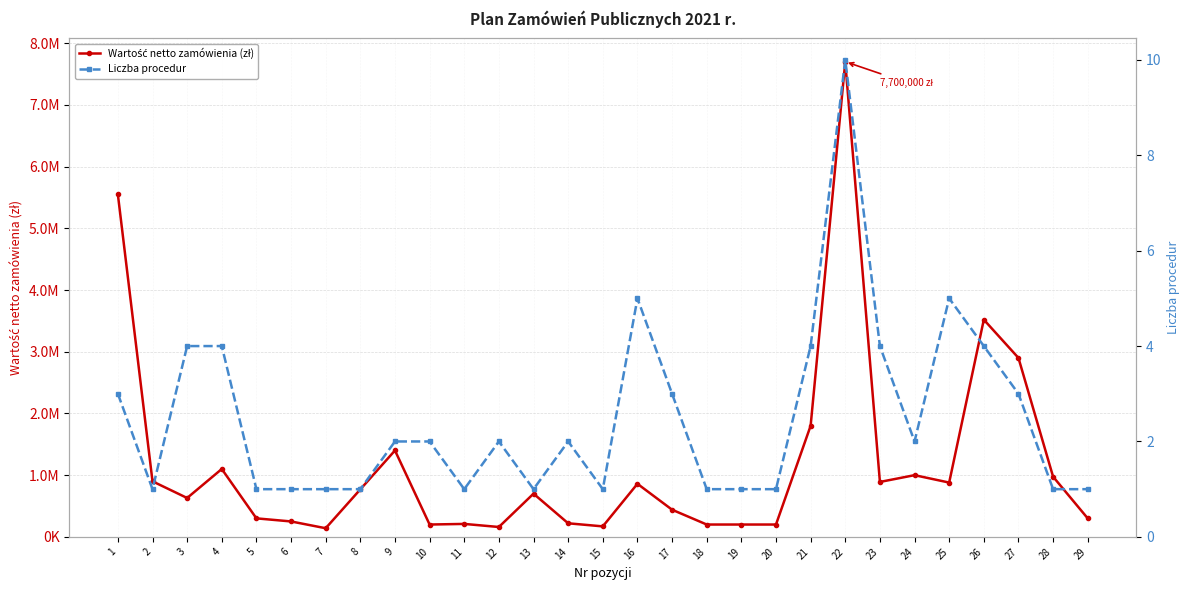

Reading right to left, what are all the values shown in this chart?

Wartość netto zamówienia (zł): 300000	975000	2900000	3520000	880000	1000000	890000	7700000	1800000	200000	200000	200000	440000	860000	170000	220000	700000	160000	210000	200000	1400000	770000	140000	250000	300000	1100000	630000	900000	5550000
Liczba procedur: 1	1	3	4	5	2	4	10	4	1	1	1	3	5	1	2	1	2	1	2	2	1	1	1	1	4	4	1	3